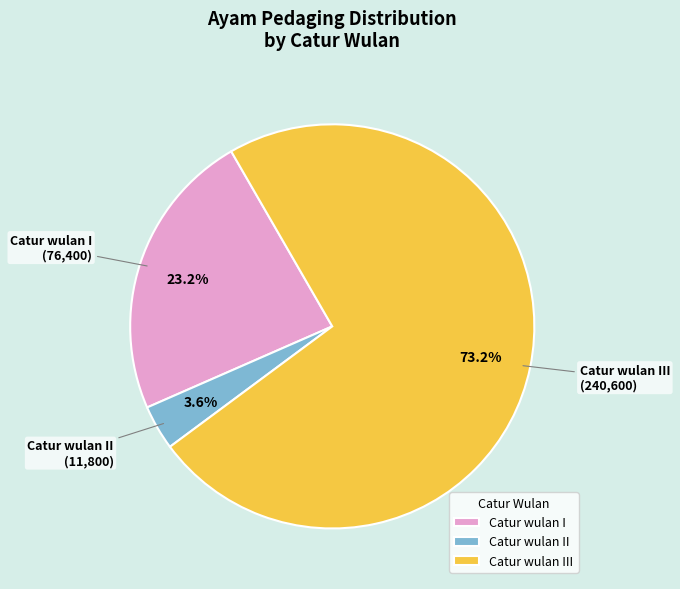

To the nearest percent, what percentage of the pie is Catur wulan II?

4%